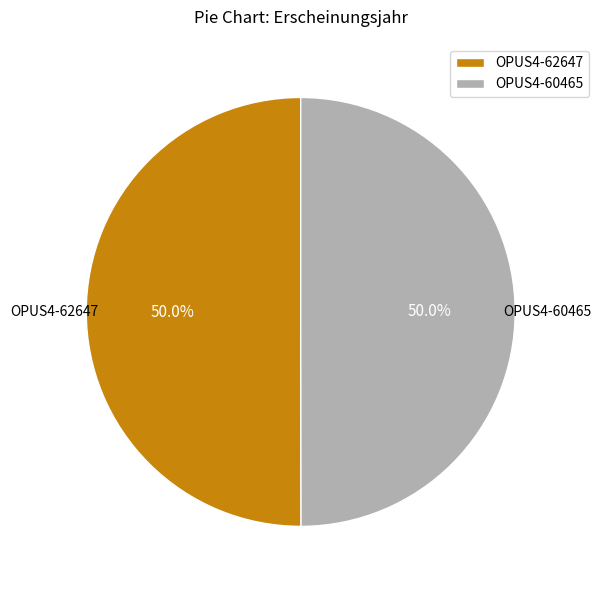

To the nearest percent, what percentage of the pie is OPUS4-62647?

50%